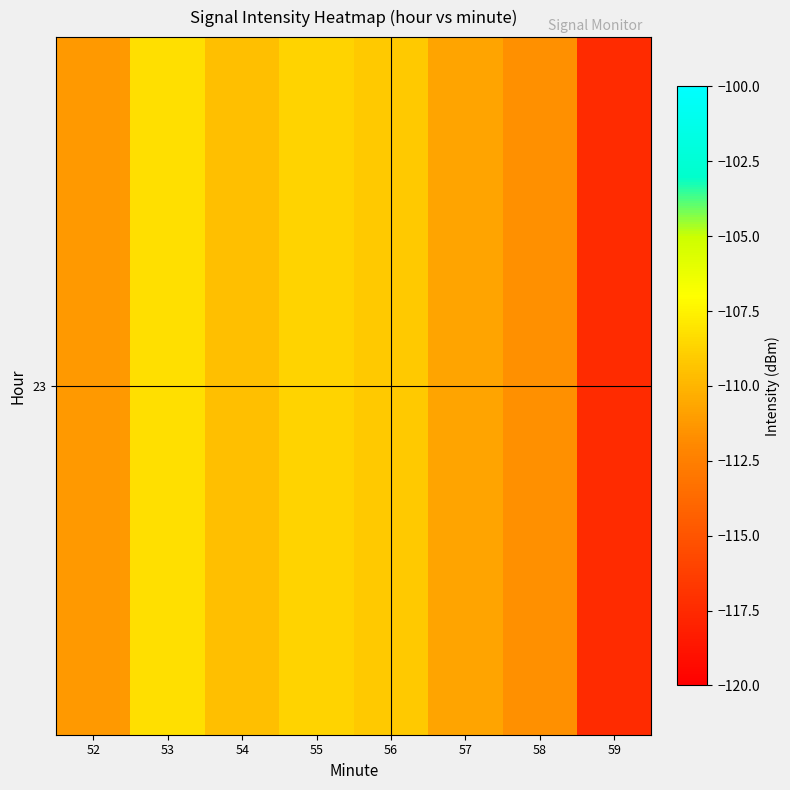

The value at 59 is -117.4. True or false?

True